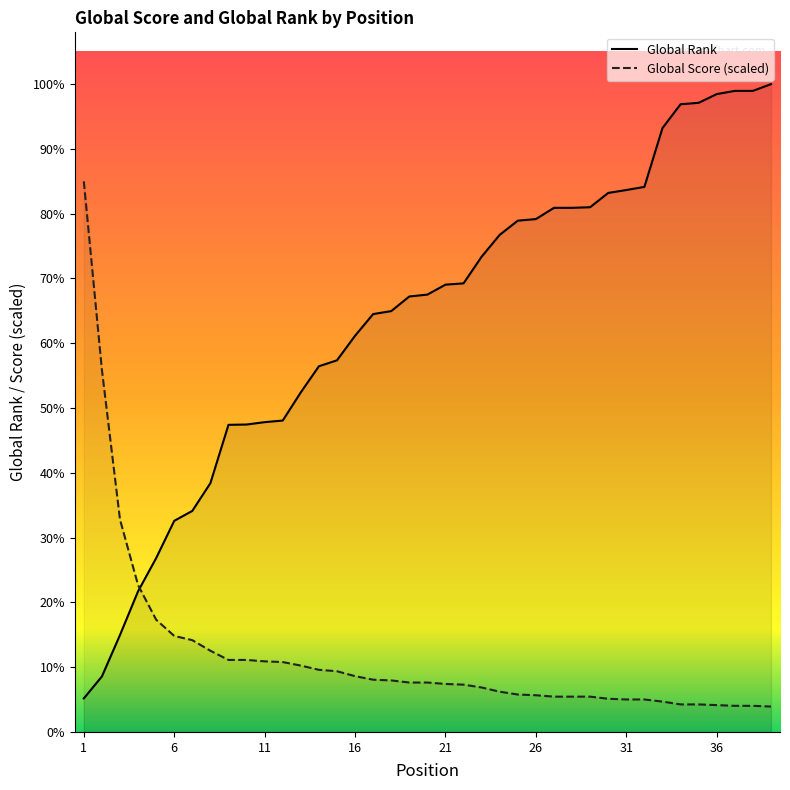

What is the sum of all Global Rank values?

210918.0